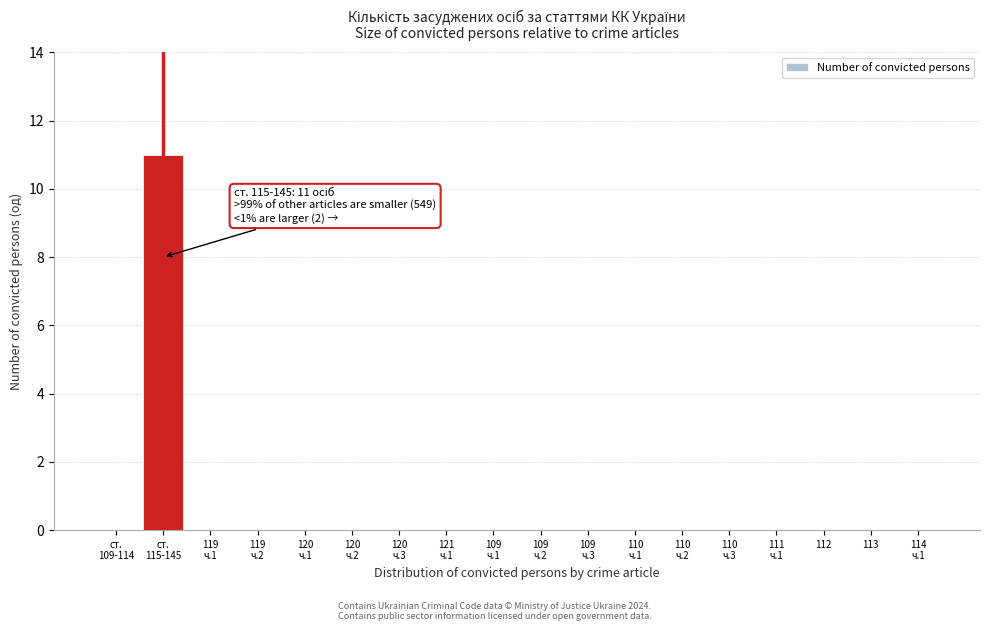

What is the sum of all values?

11